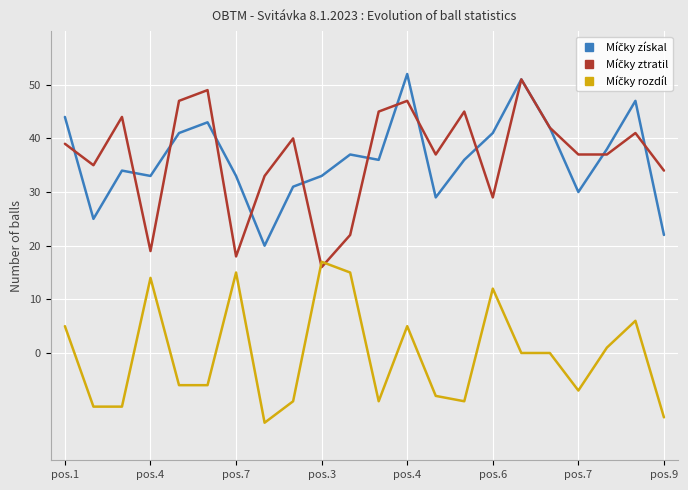

What is the greatest value displayed?

52